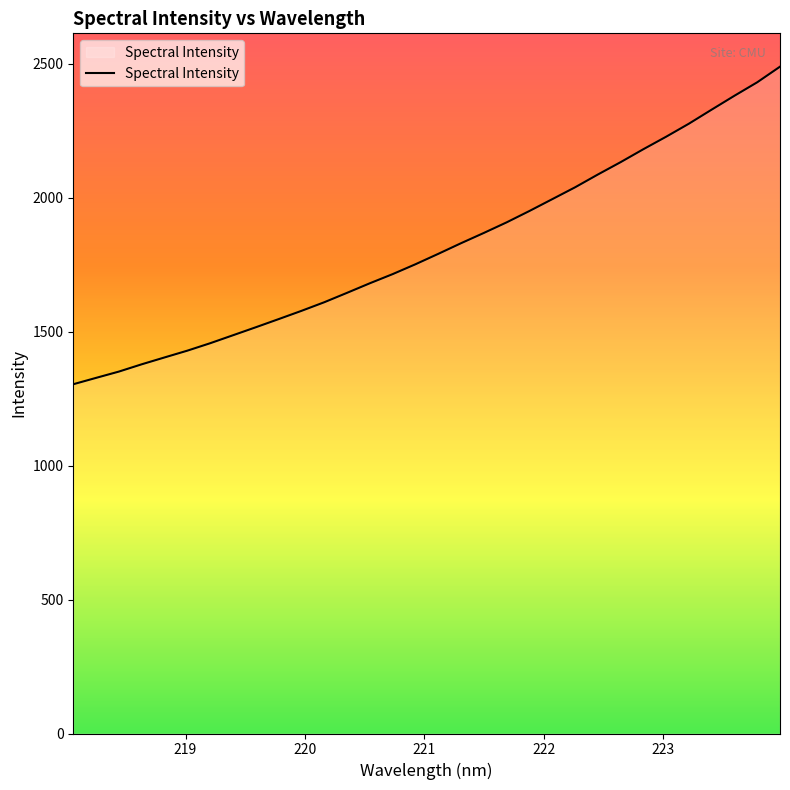

What is the difference between the maximum and minimum values?

1185.8